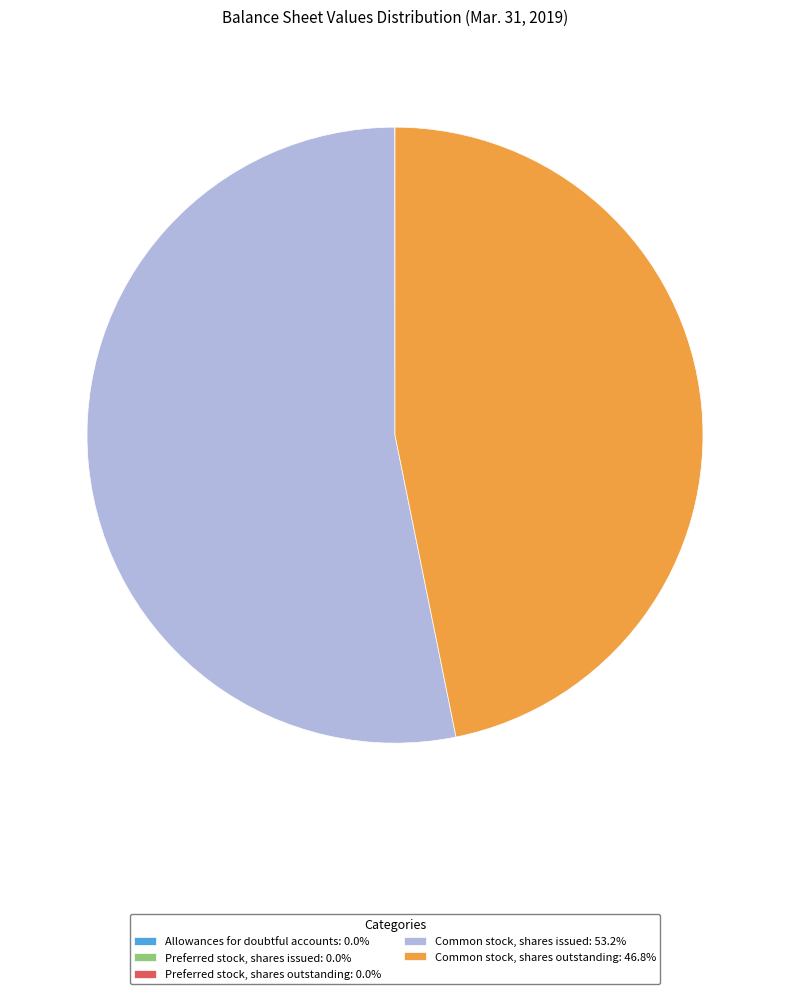

Is there a majority slice in this chart?

Yes